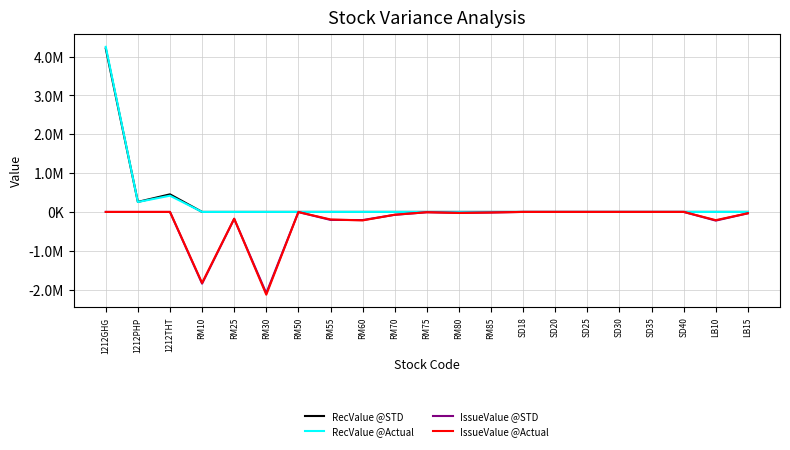

At which label does IssueValue @Actual first exceed -8330?

1212GHG